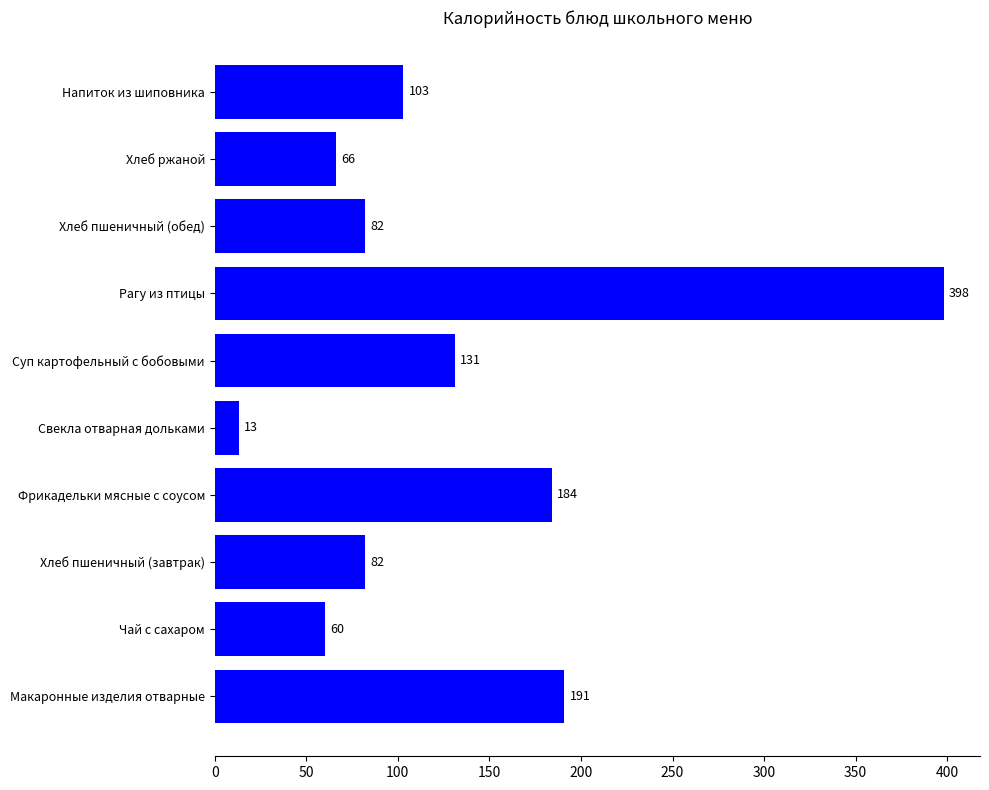

True or false: the data shows 60 at Чай с сахаром.

True